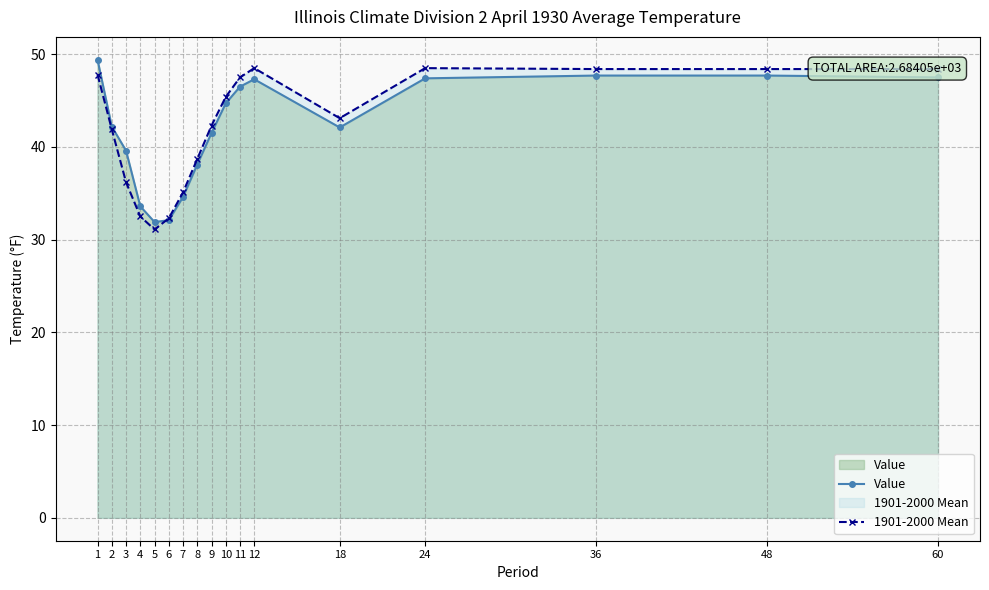

Is the value of 1901-2000 Mean at 7 greater than the value of Value at 24?

No